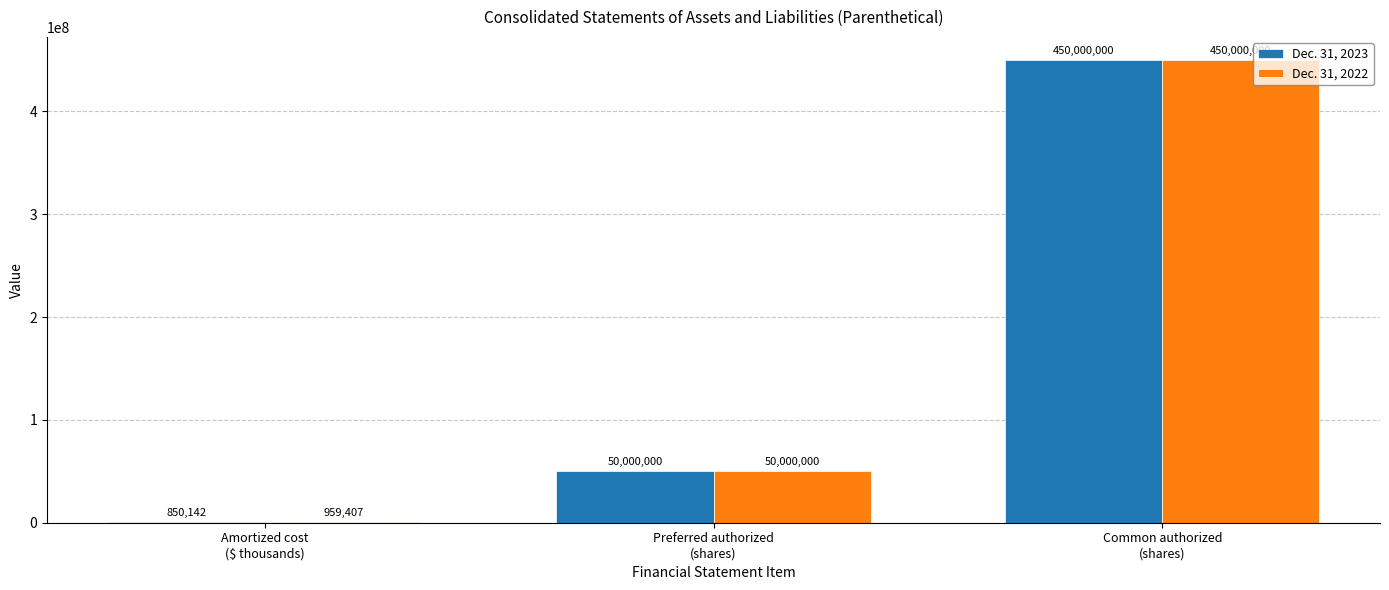

At which label is Dec. 31, 2023 closest to 225425071?

Preferred authorized
(shares)